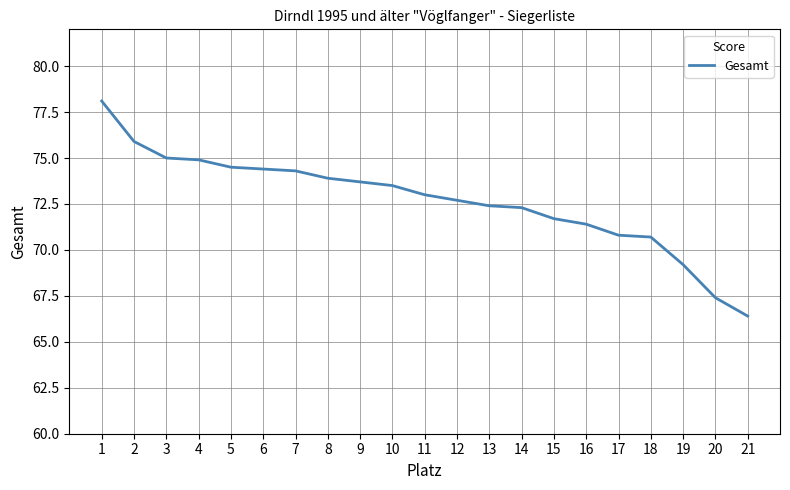

Approximately how many times larger is the value at 14 compared to 21?

1.1